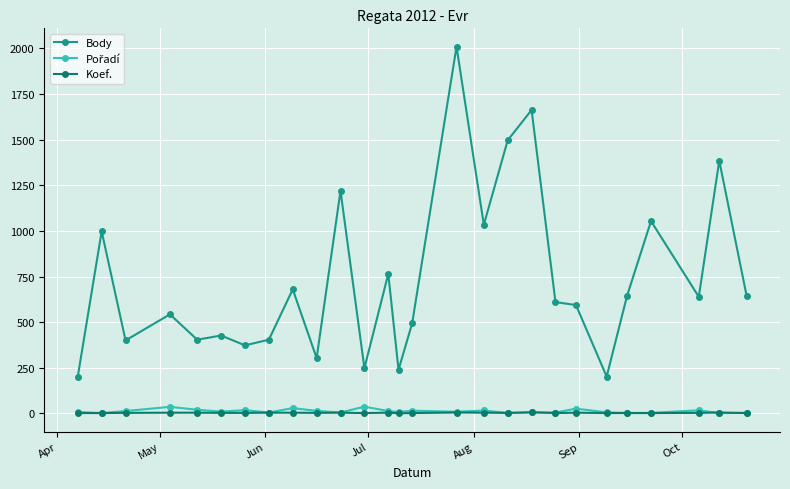

How many data points does each series have?

27